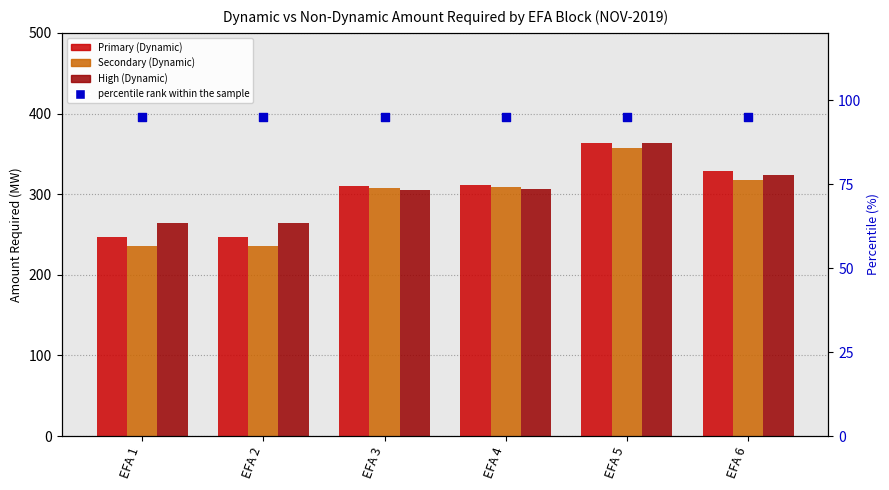

What are all the series names shown in the legend?

Primary (Dynamic), Secondary (Dynamic), High (Dynamic), percentile rank within the sample